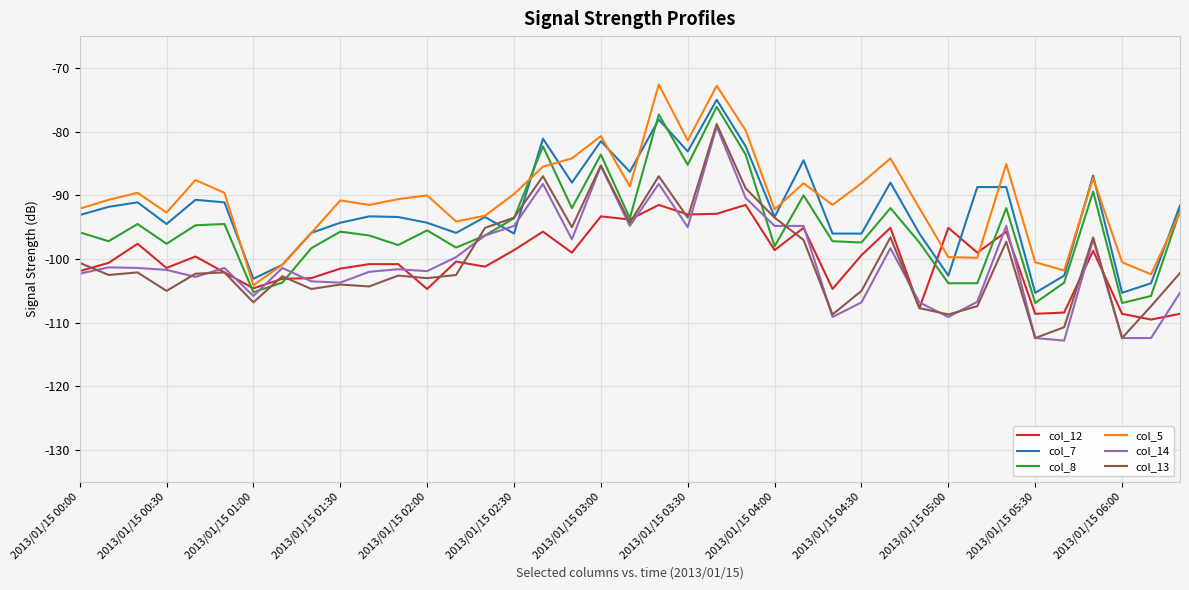

What are all the series names shown in the legend?

col_12, col_7, col_8, col_5, col_14, col_13